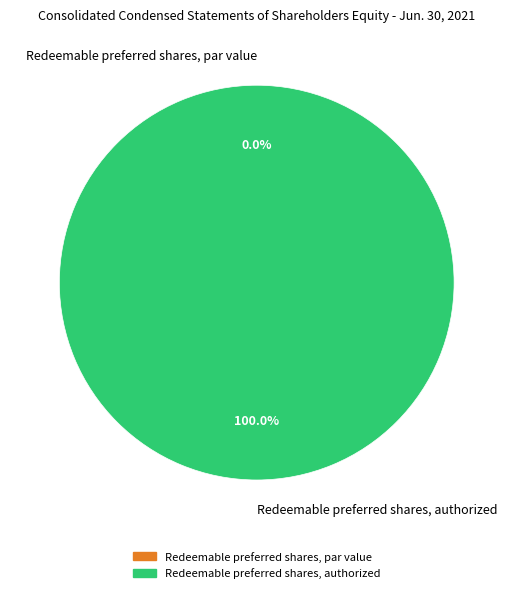

What percentage is the Redeemable preferred shares, authorized slice, to the nearest percent?

100%